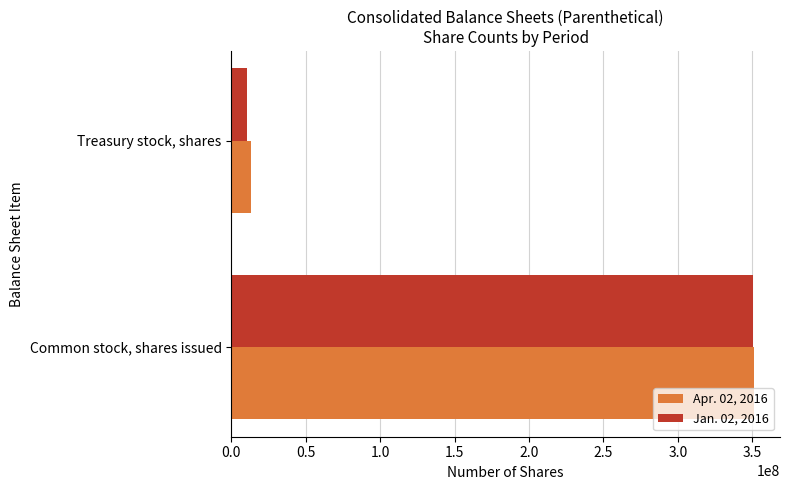

Which series changed the most between Common stock, shares issued and Treasury stock, shares?

Jan. 02, 2016